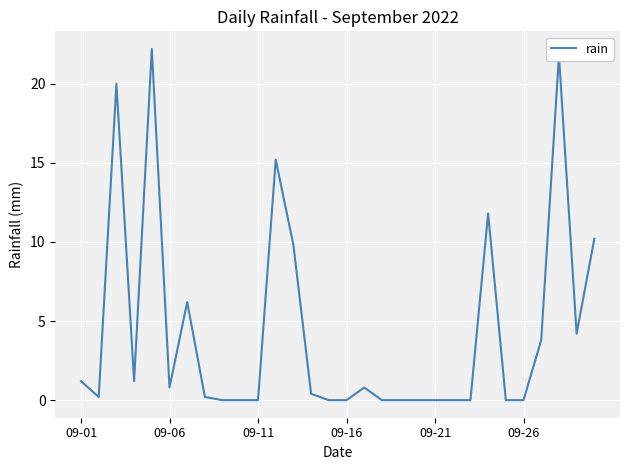

What is the greatest value displayed?

22.2